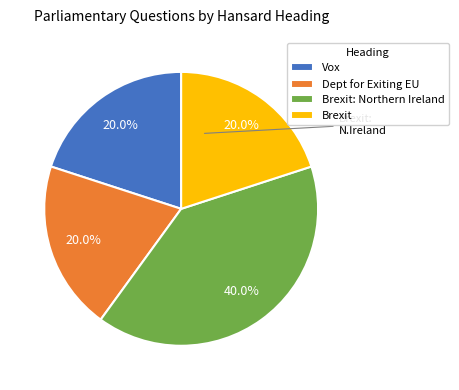

To the nearest percent, what is the difference between the largest and smallest slice percentages?

20%